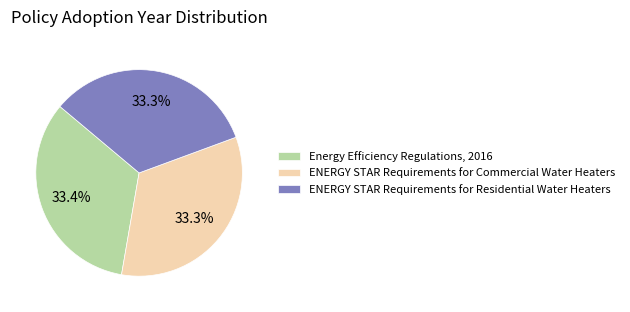

Does any single category account for the majority?

No